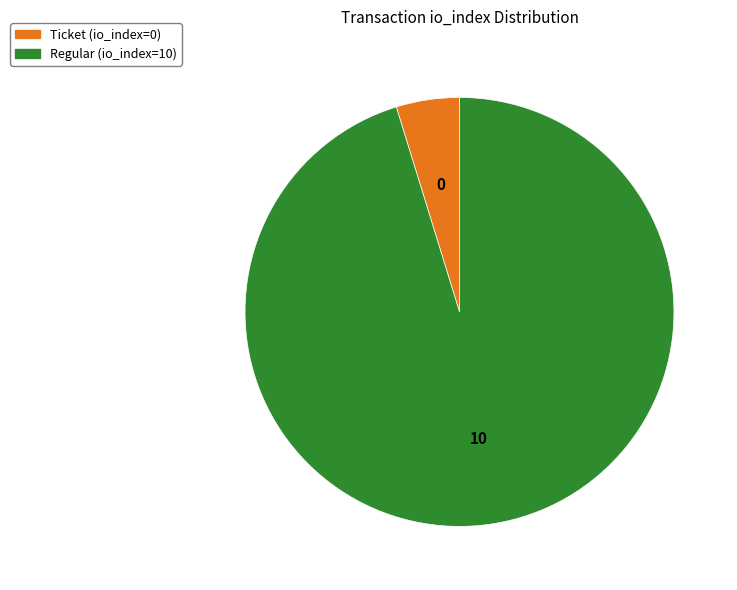

The Regular (io_index=10) slice represents 86% of the pie. True or false?

False